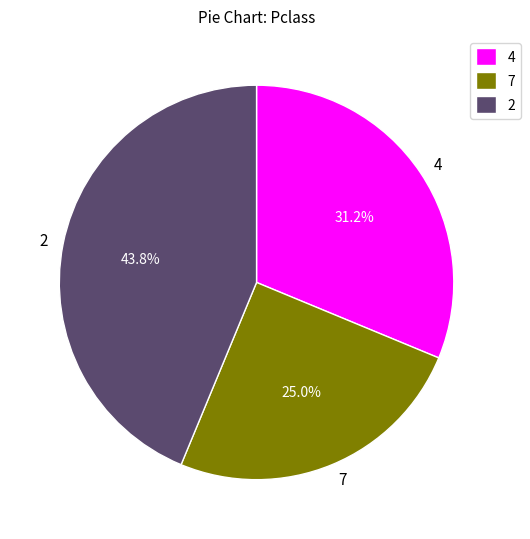

Do 4 and 7 together represent more than half of the pie?

Yes